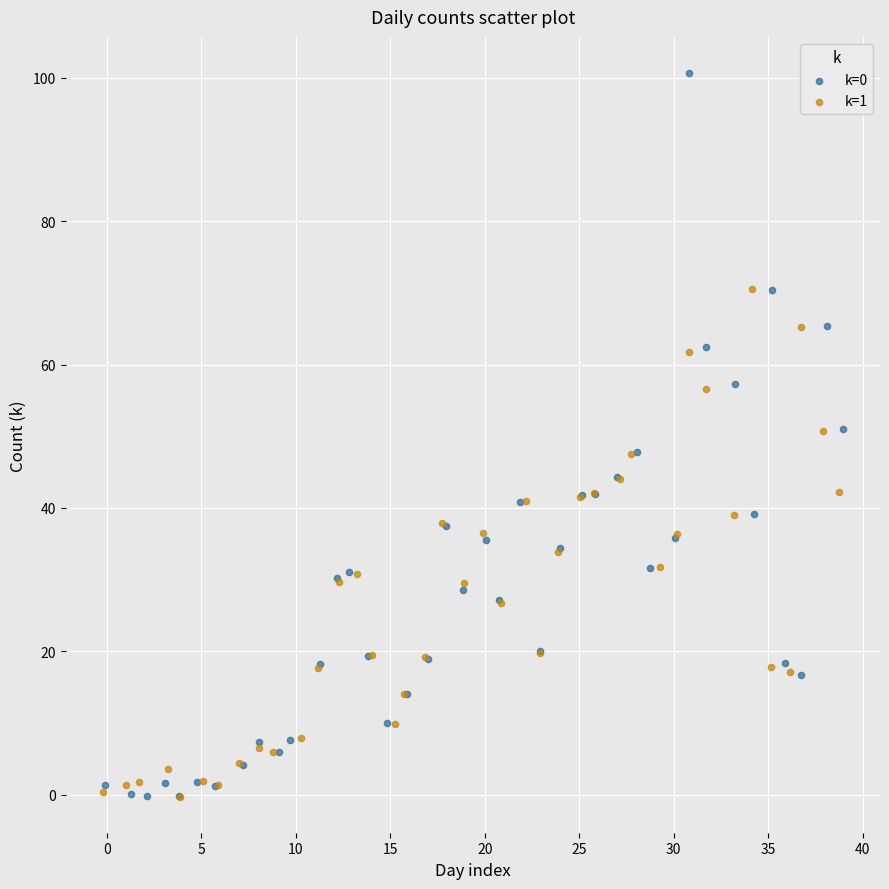

Which series contains the highest Y value?

k=0